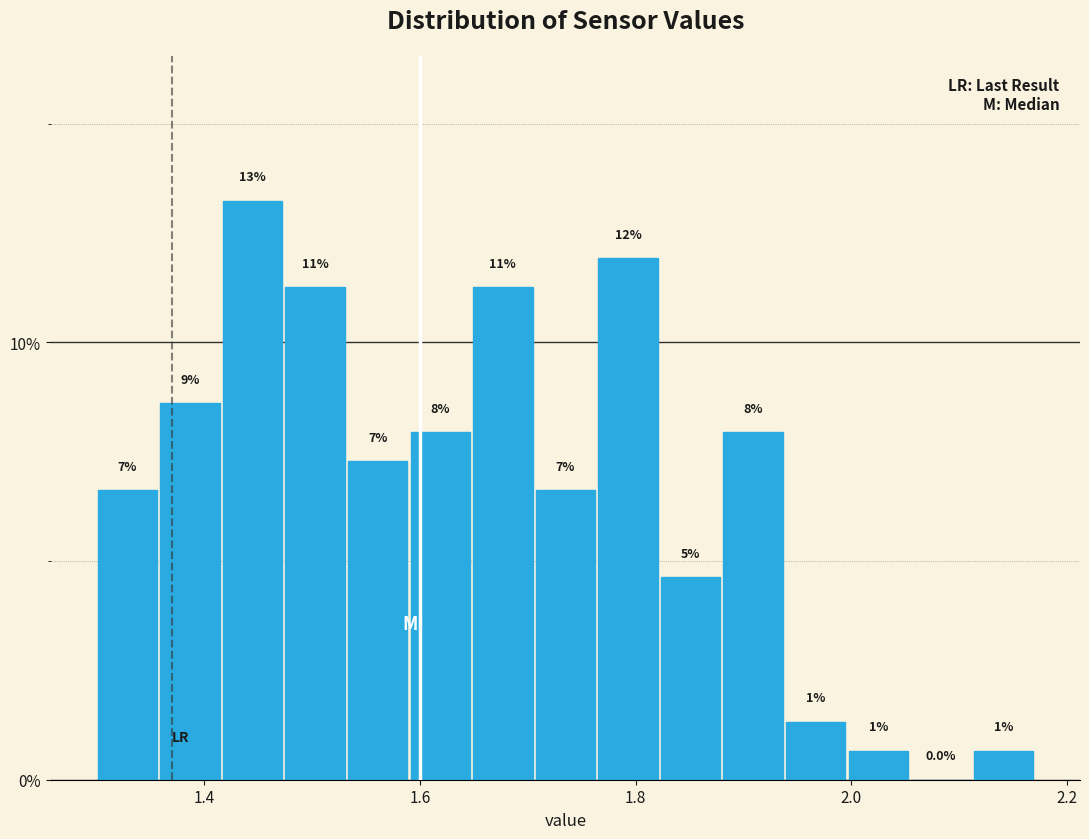

Read against the x-axis, roughly where is the centre of the tallest bar?

1.44